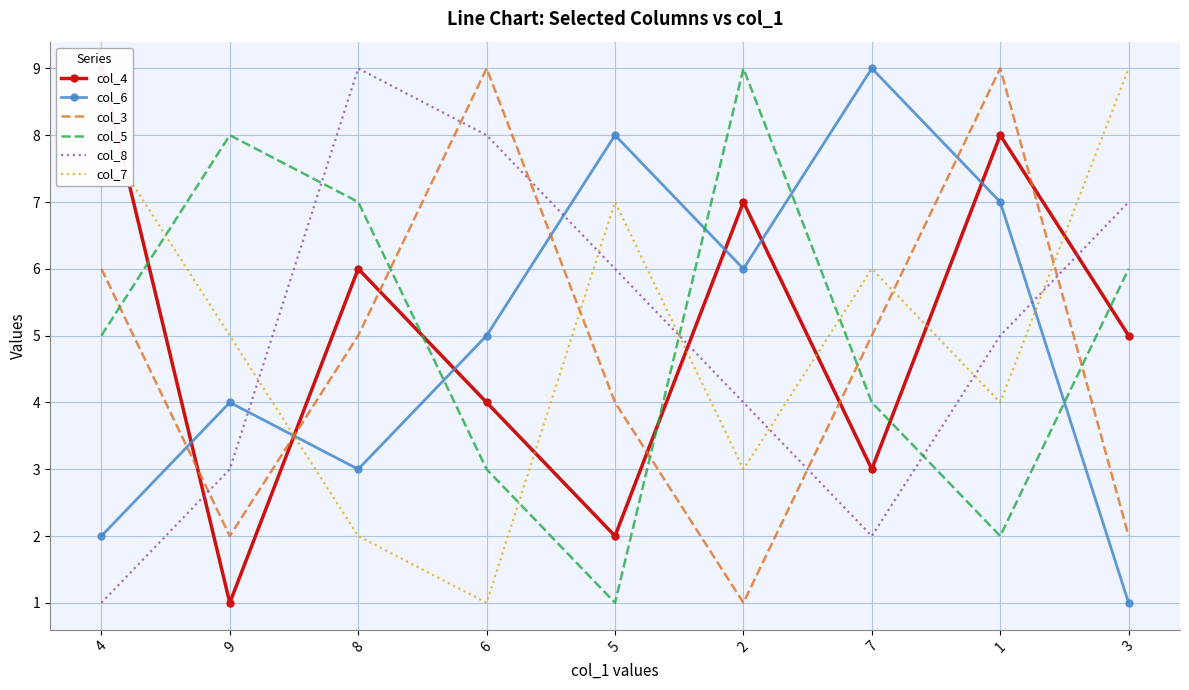

Where is the first local maximum for col_3?

6